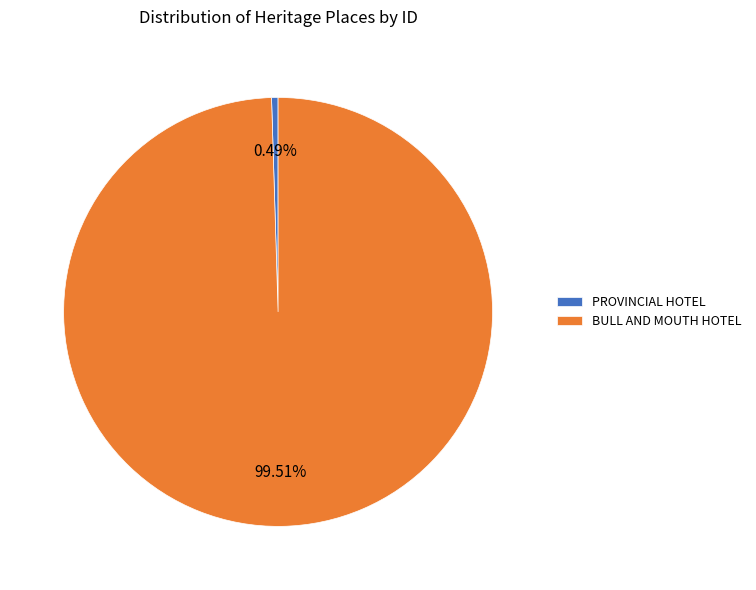

Is there any slice that represents more than half of the pie?

Yes